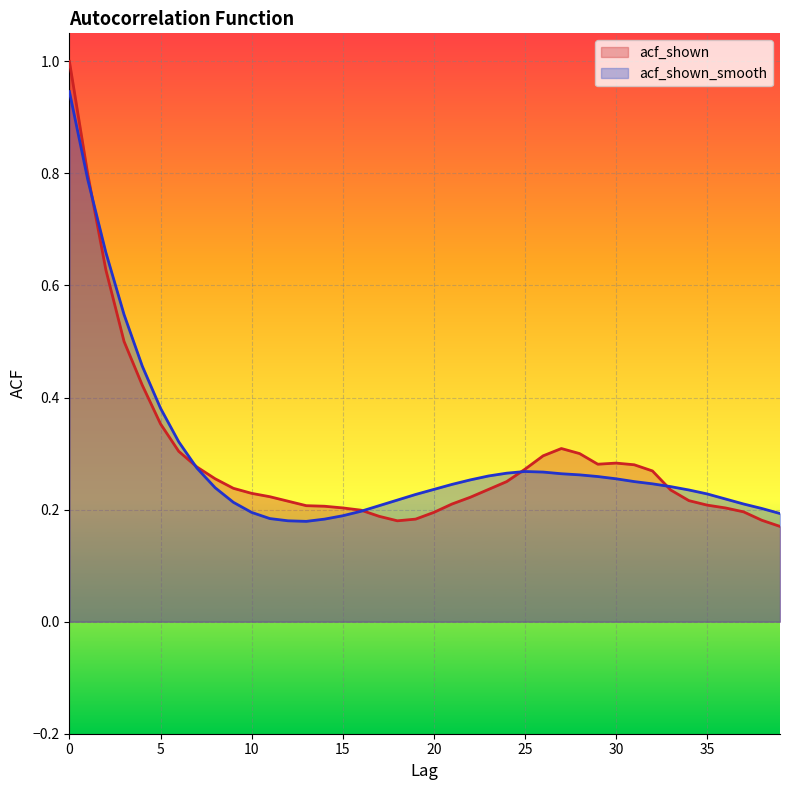

Where is acf_shown_smooth nearest to the value 0?

13